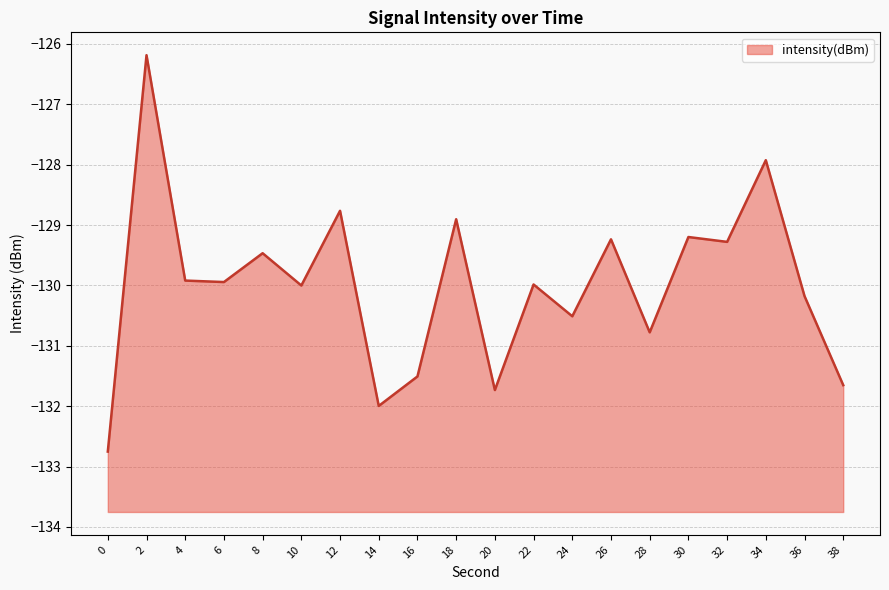

Rank the categories by value from lowest to highest.

0, 14, 20, 38, 16, 28, 24, 36, 10, 22, 6, 4, 8, 32, 26, 30, 18, 12, 34, 2